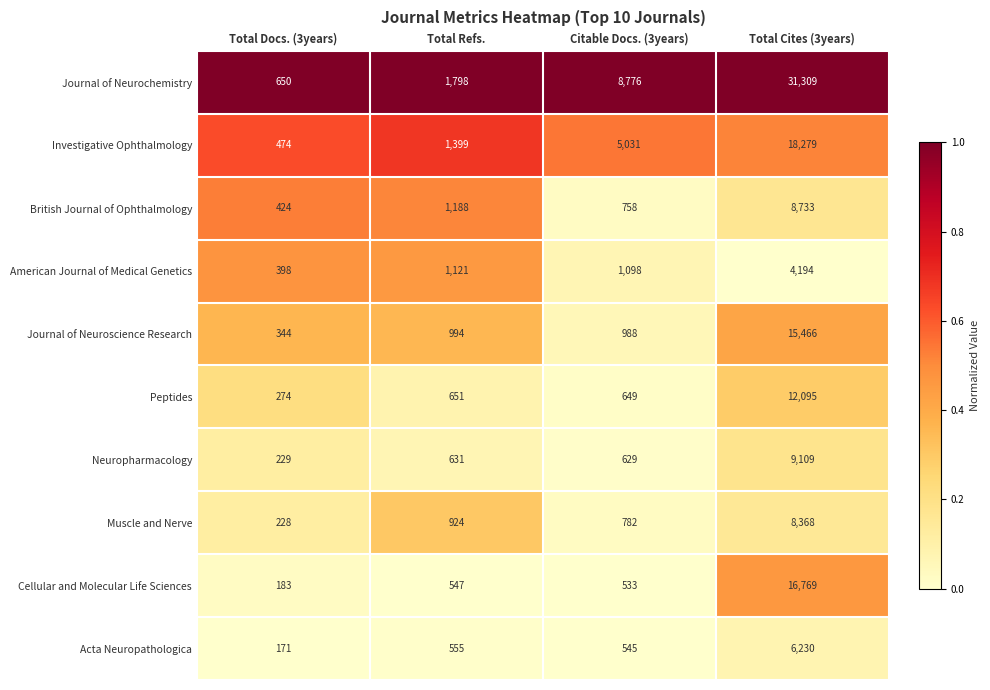

At which label does Muscle and Nerve reach its peak?

Total Cites (3years)